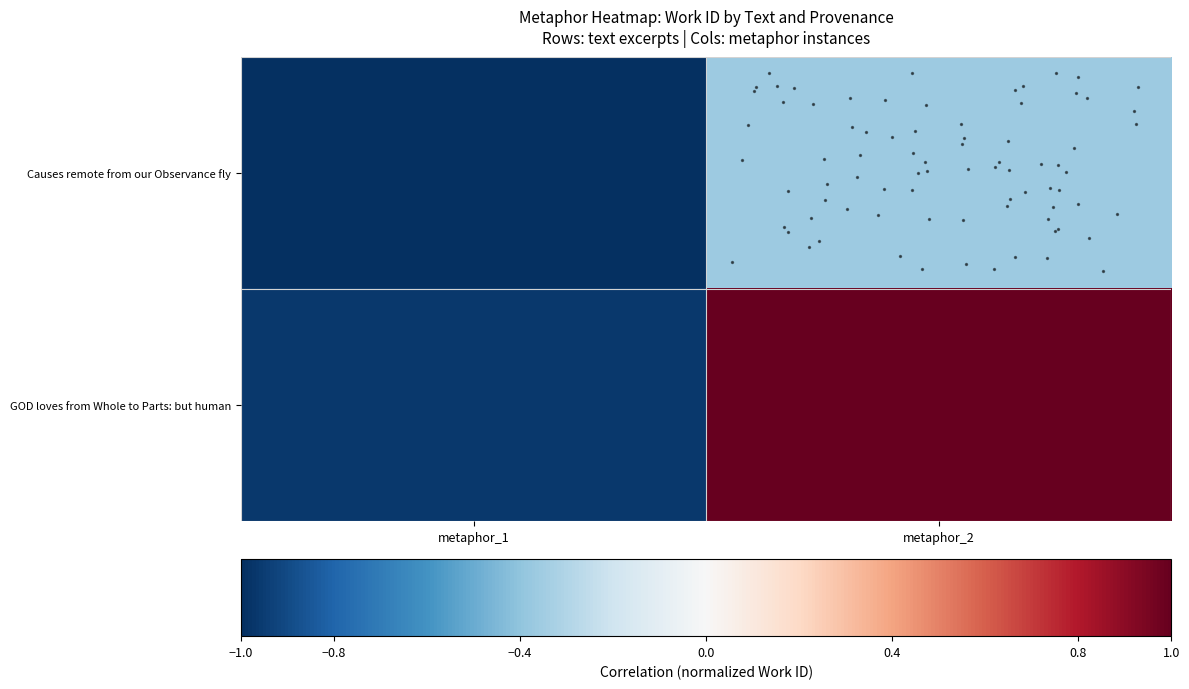

What is the total value across all series at metaphor_1?

-2.0